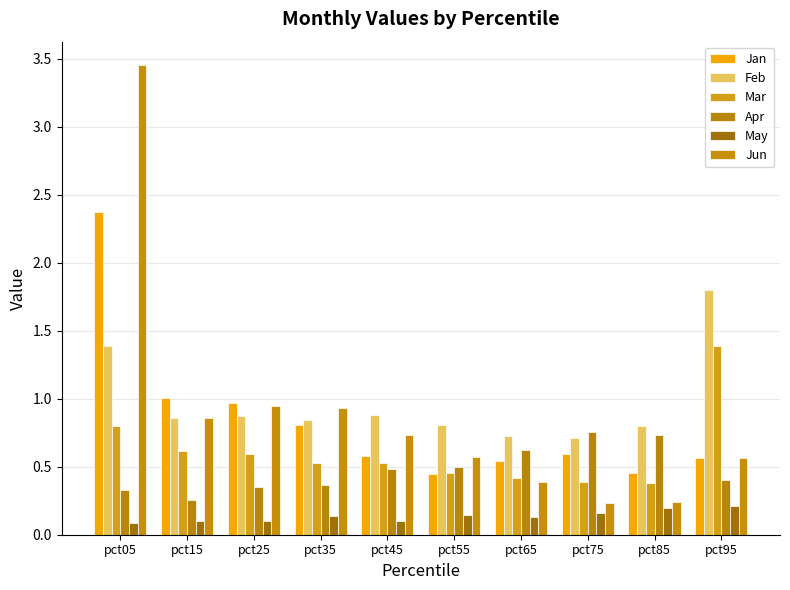

What is the sum of the Jun values at pct25 and pct35?

1.9